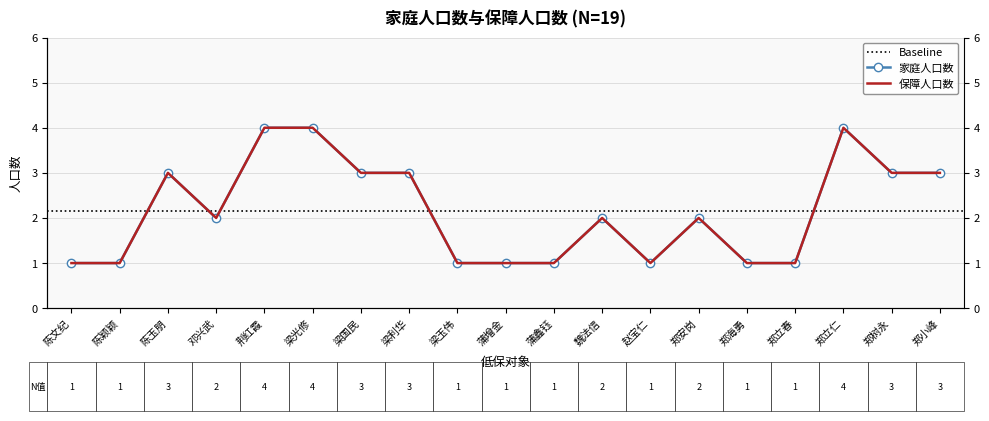

How many interior local valleys does the 家庭人口数 series have?

2